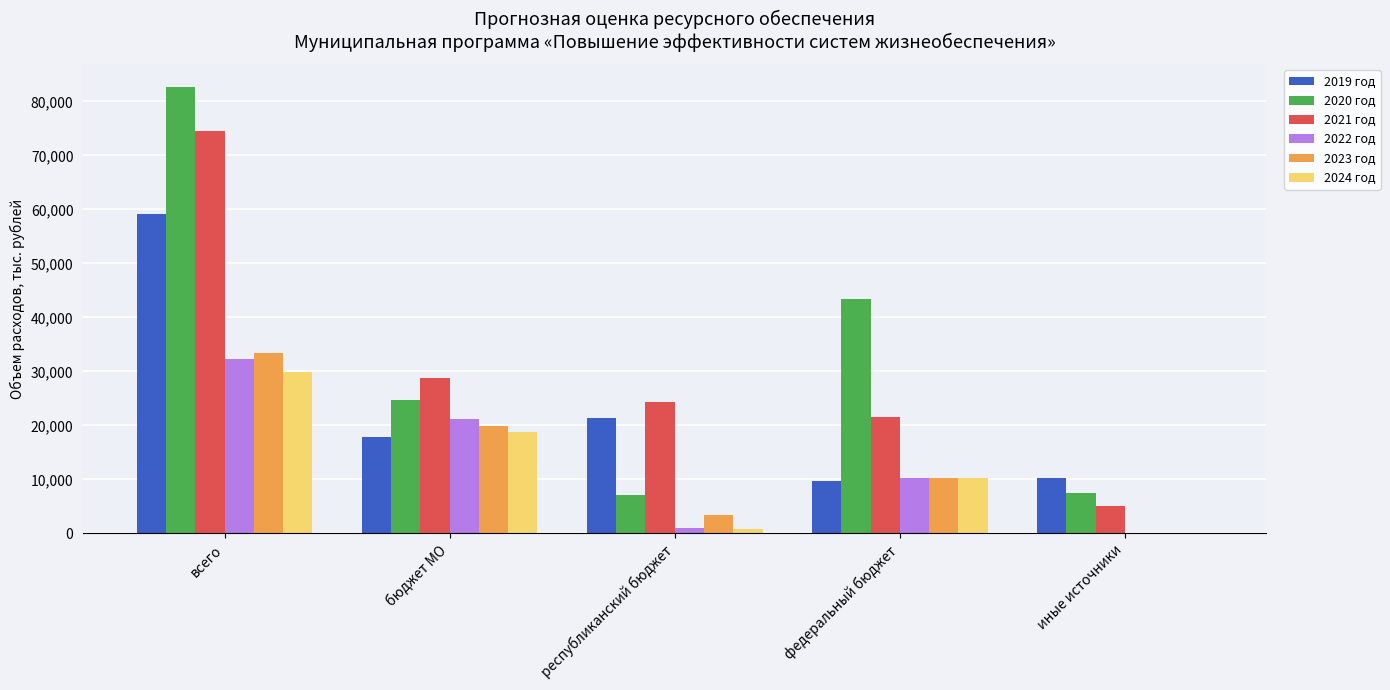

What is the average value of the 2020 год series?

33098.2